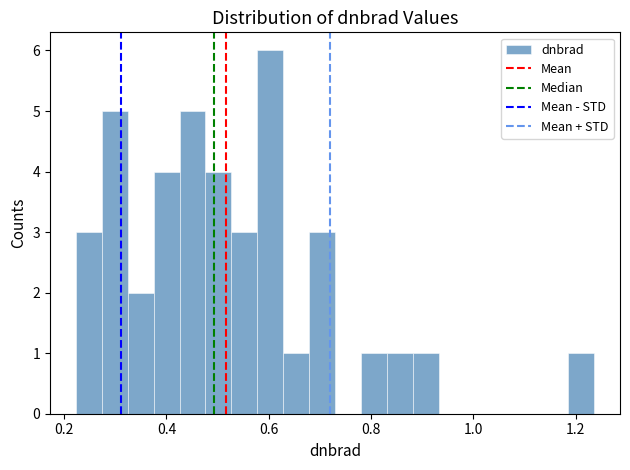

Around what value on the x-axis is the tallest bar? Give the approximate position of its centre, as read against the axis.

0.60